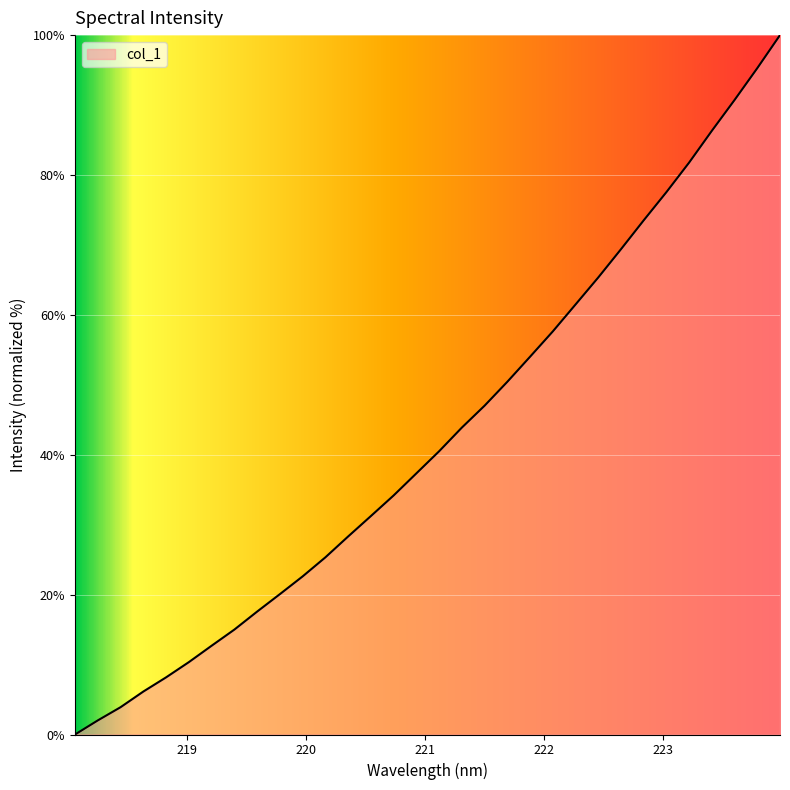

What is the difference between the maximum and minimum values?

100.0